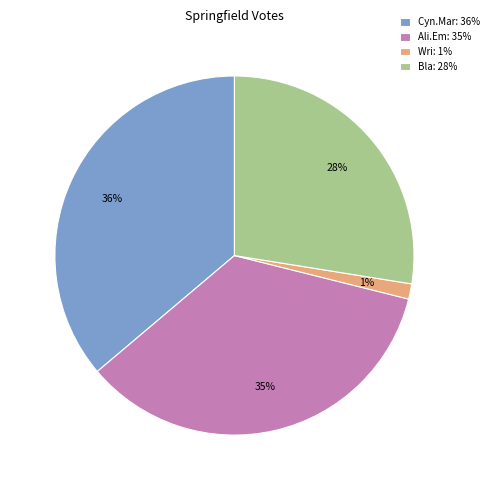

Is it true that Bla: 28% is 20% of the pie?

False